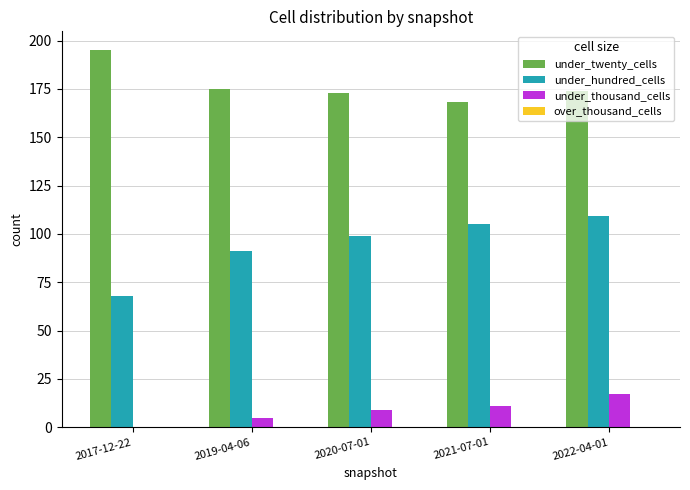

At which category does the chart reach its peak across all series?

2017-12-22